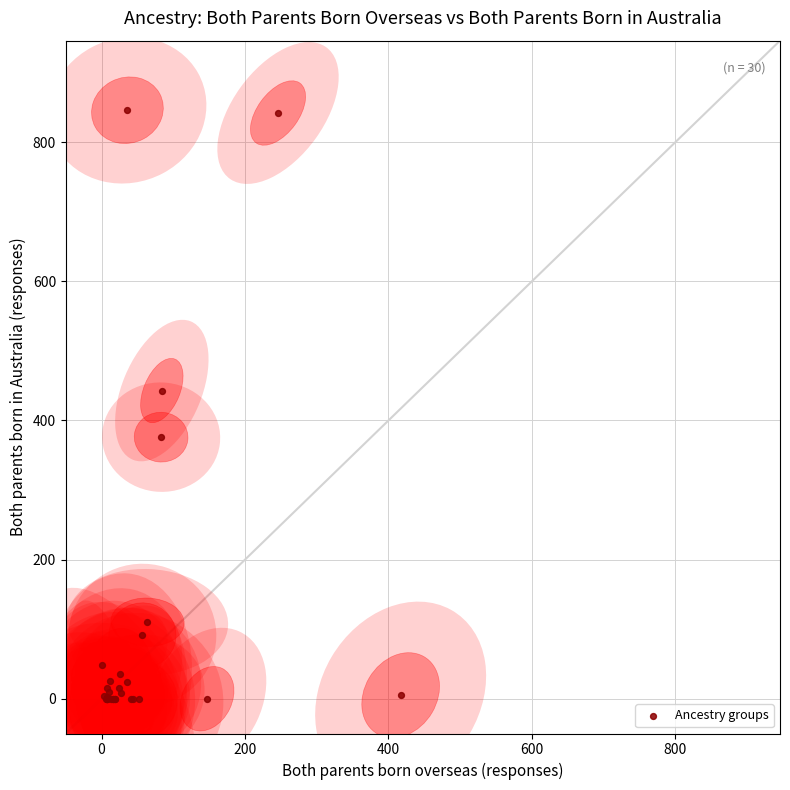

What Y value in the scatter plot is closest to 423?

443